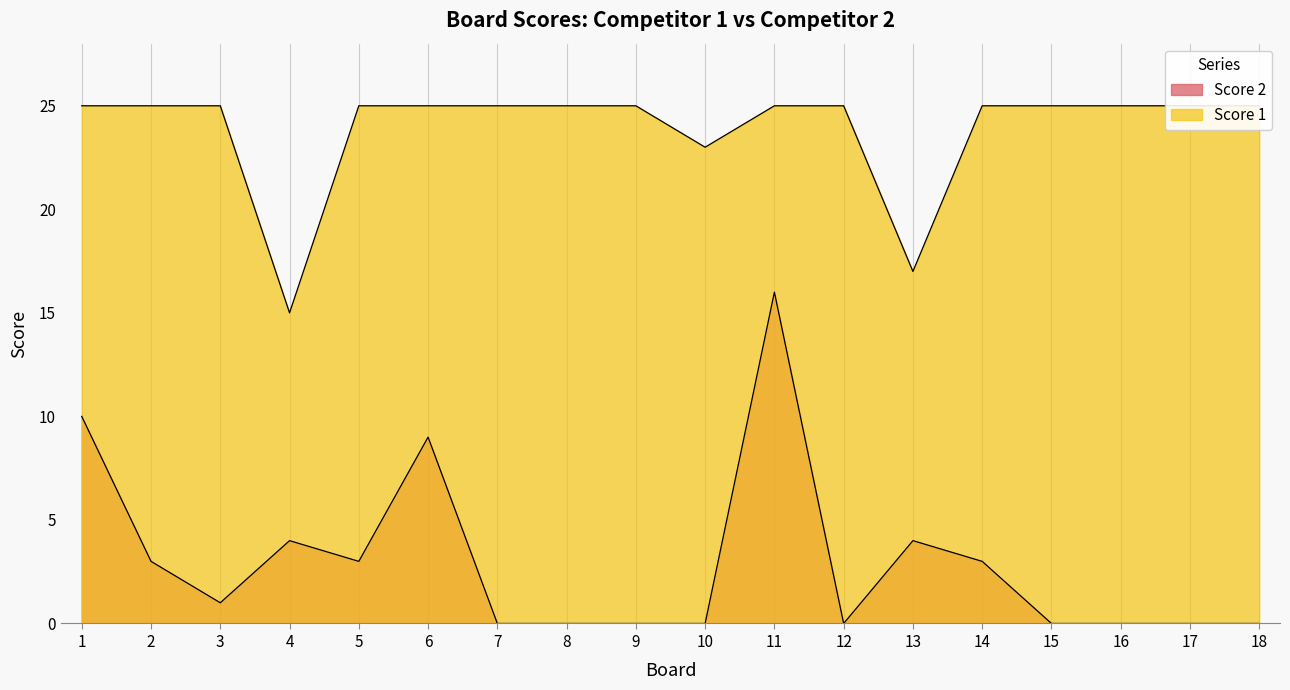

Rank the series by their average value, from lowest to highest.

Score 2, Score 1